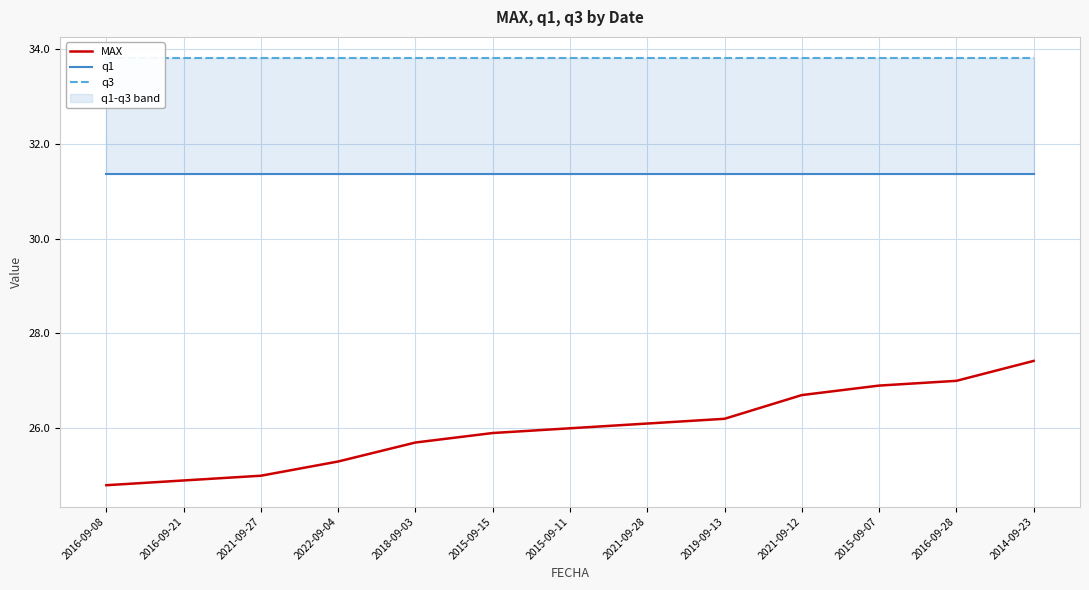

What is the difference between the highest and lowest values at 2015-09-15?

7.9